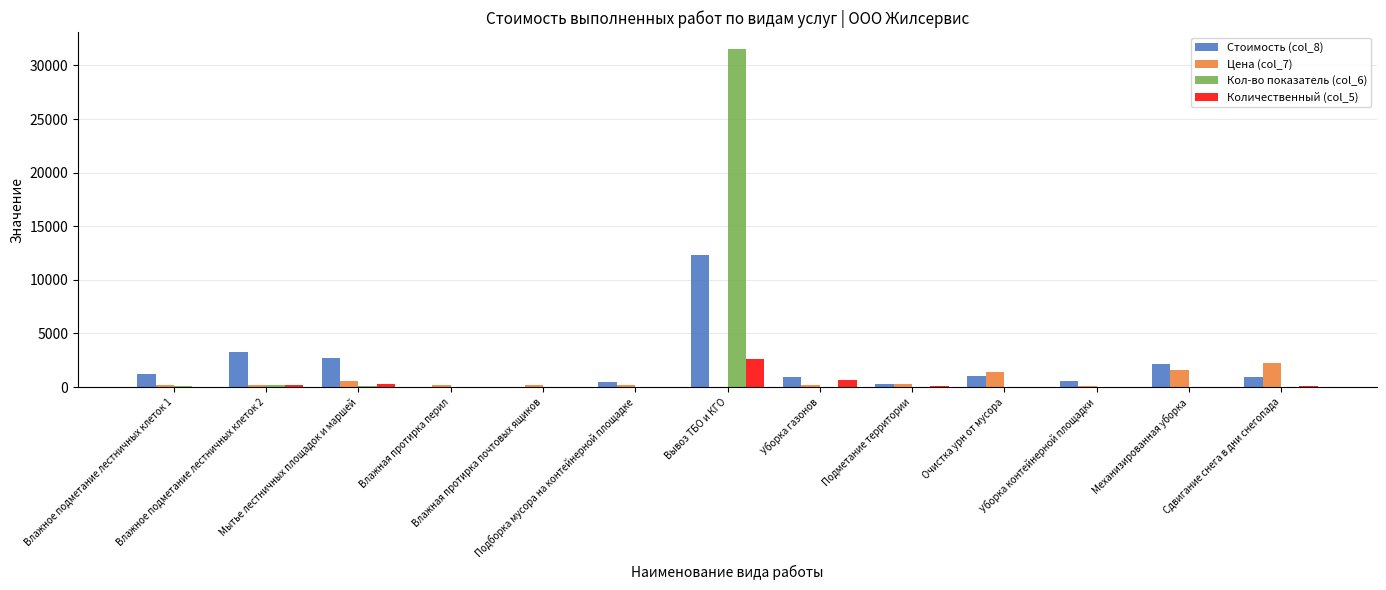

What is the greatest value displayed?

31518.0